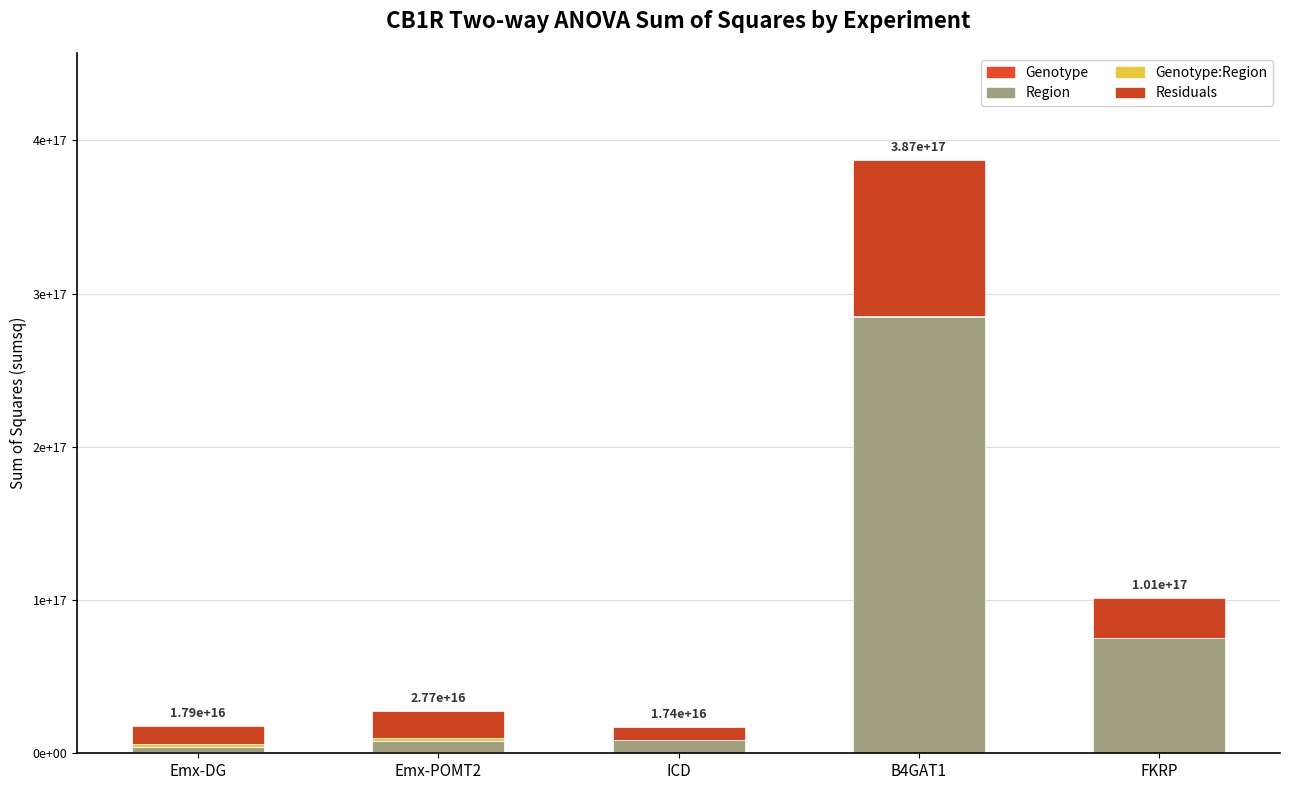

What is the value of the Genotype bar at the 4th from the left?

317024207964285.4